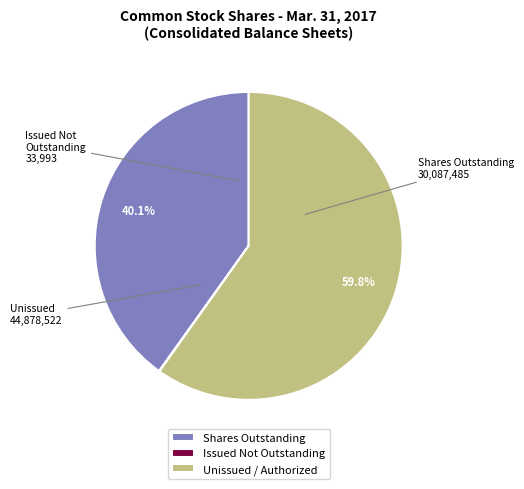

Does Shares Outstanding represent more than half of the total?

No